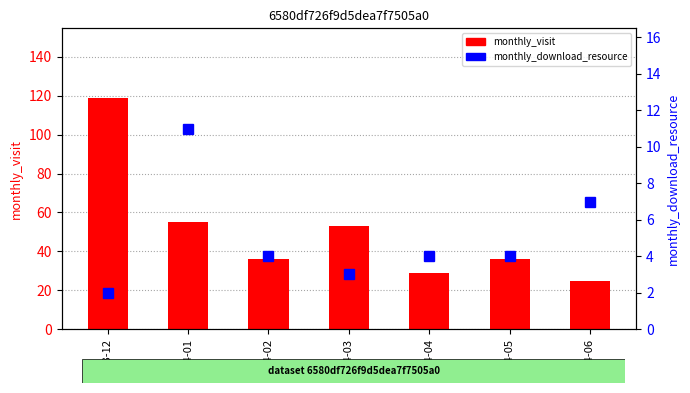

Between 2023-12 and 2024-05, which series saw the biggest shift?

monthly_visit